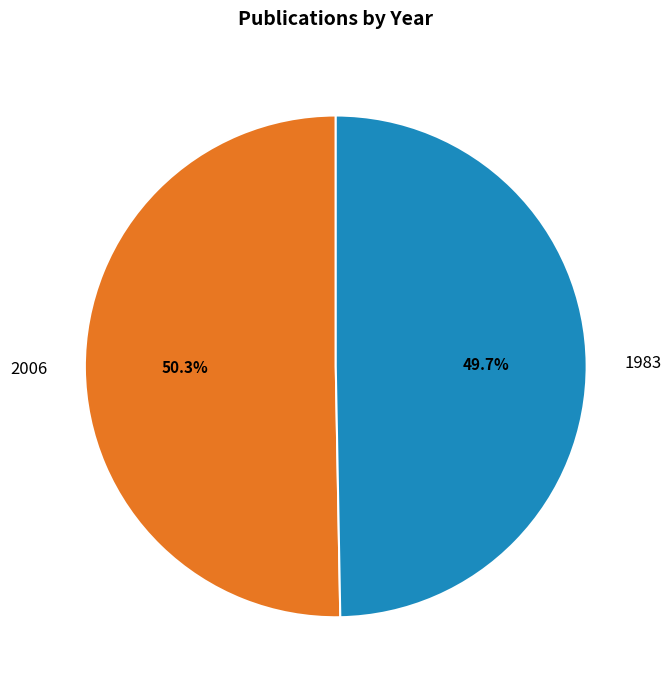

Rank the categories by value from highest to lowest.

2006, 1983